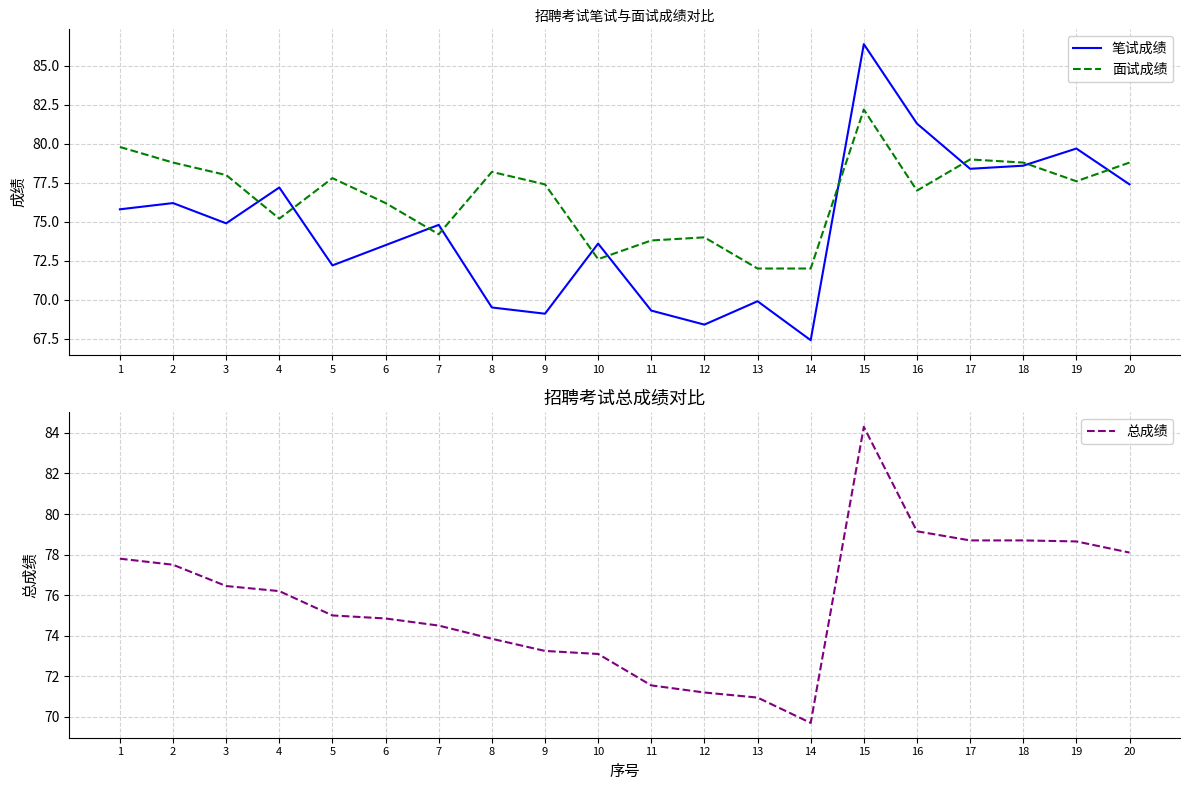

True or false: 笔试成绩 and 总成绩 intersect in this chart.

True